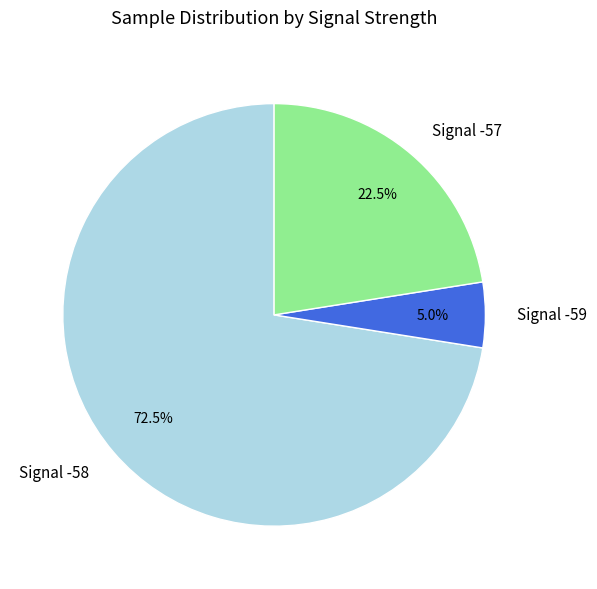

Does any single category account for the majority?

Yes